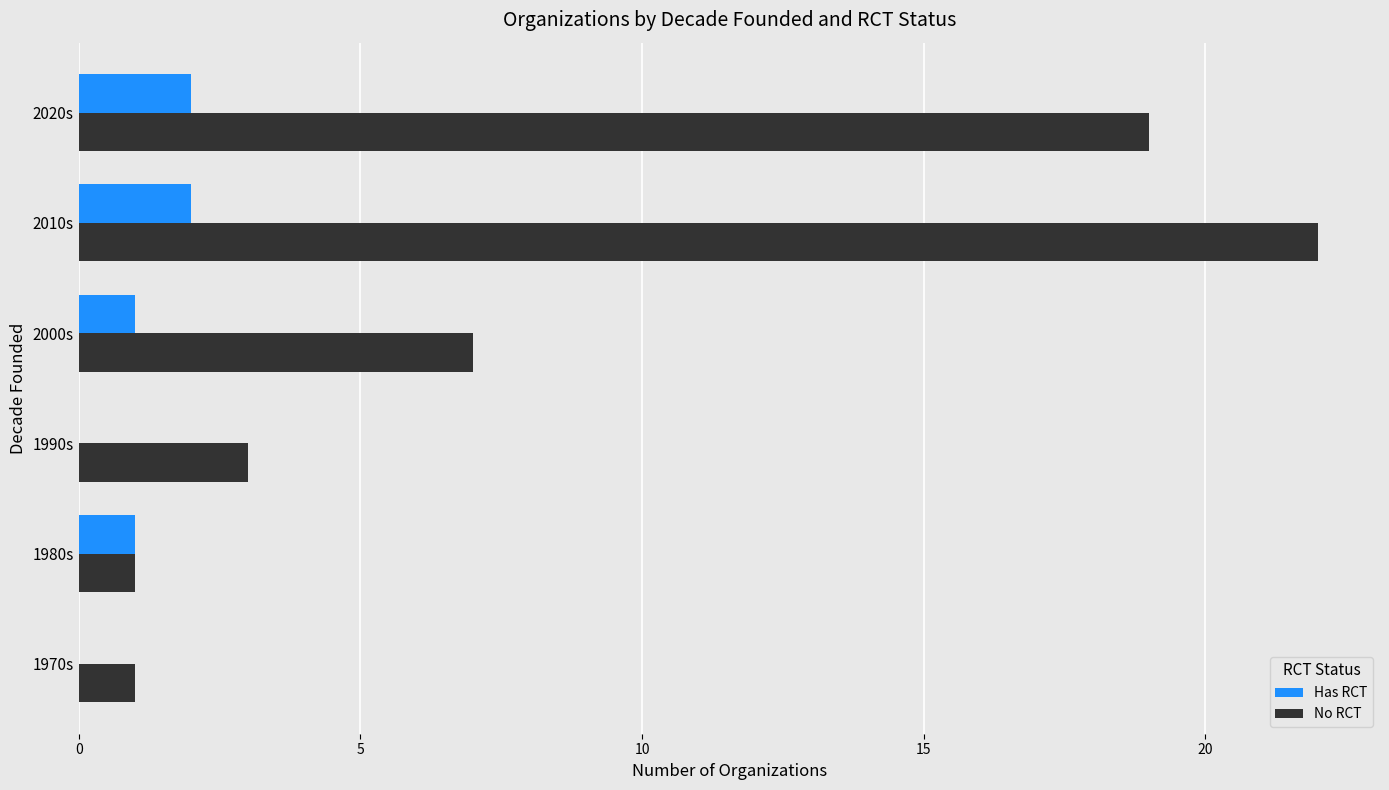

What is the sum of all Has RCT values?

6